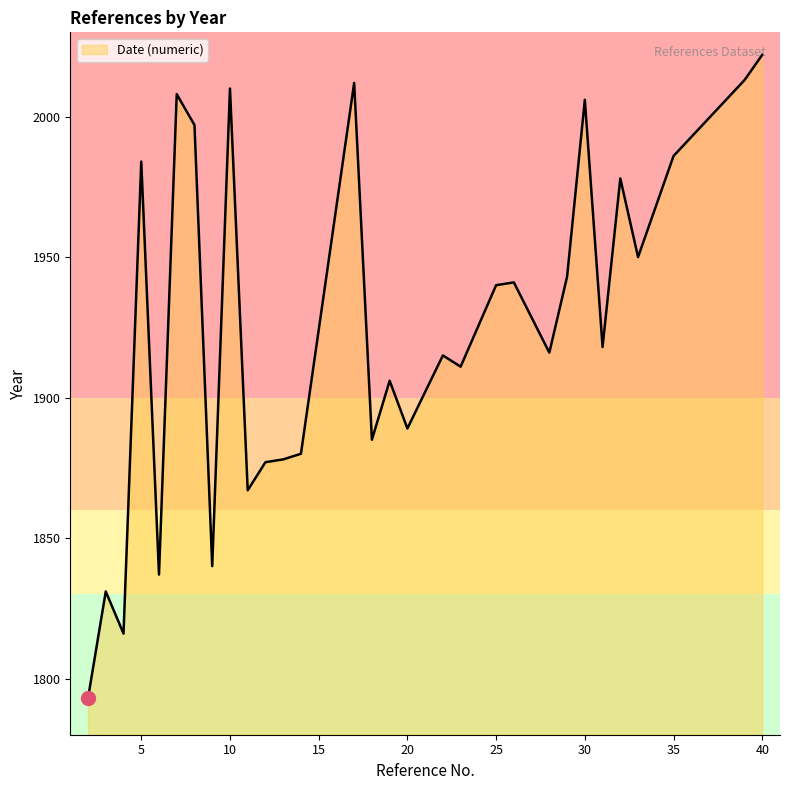

What is the difference between the second highest and second lowest values?

197